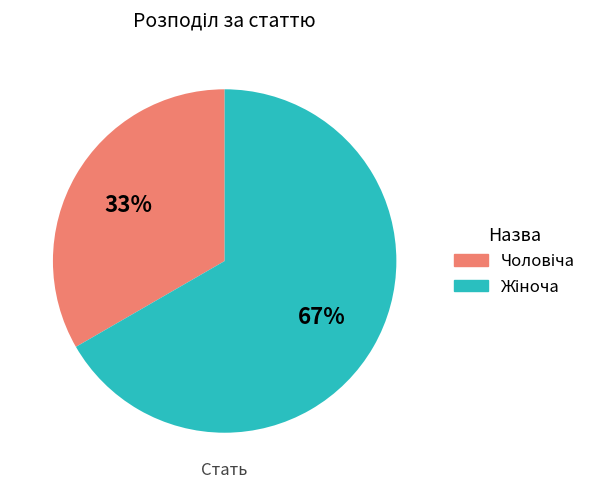

Does any single category account for the majority?

Yes